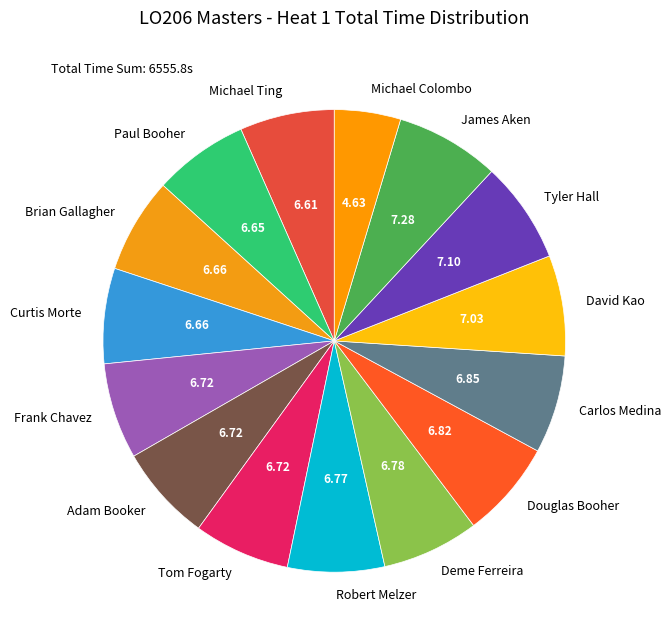

How many slices are in this pie chart?

15